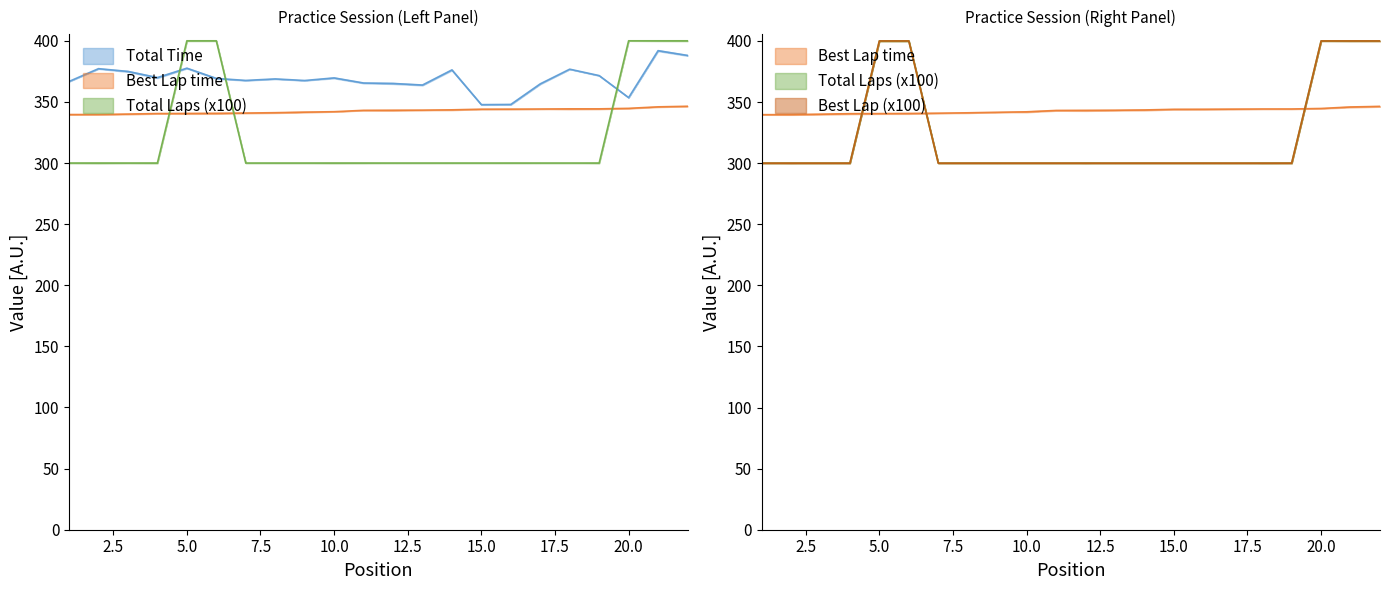

Reading right to left, extract all data points from this chart.

Total Time: 388.0	391.9	353.5	371.5	376.8	364.8	347.9	347.8	376.2	363.8	365.1	365.5	369.6	367.5	368.8	367.6	369.2	377.6	369.9	374.9	377.2	366.7
Best Lap time: 346.4	346.0	344.7	344.3	344.3	344.2	344.1	344.1	343.5	343.3	343.2	343.1	342.0	341.6	341.2	340.9	340.6	340.5	340.5	340.0	339.7	339.7
Total Laps: 400.0	400.0	400.0	300.0	300.0	300.0	300.0	300.0	300.0	300.0	300.0	300.0	300.0	300.0	300.0	300.0	400.0	400.0	300.0	300.0	300.0	300.0
Best Lap: 400.0	400.0	400.0	300.0	300.0	300.0	300.0	300.0	300.0	300.0	300.0	300.0	300.0	300.0	300.0	300.0	400.0	400.0	300.0	300.0	300.0	300.0